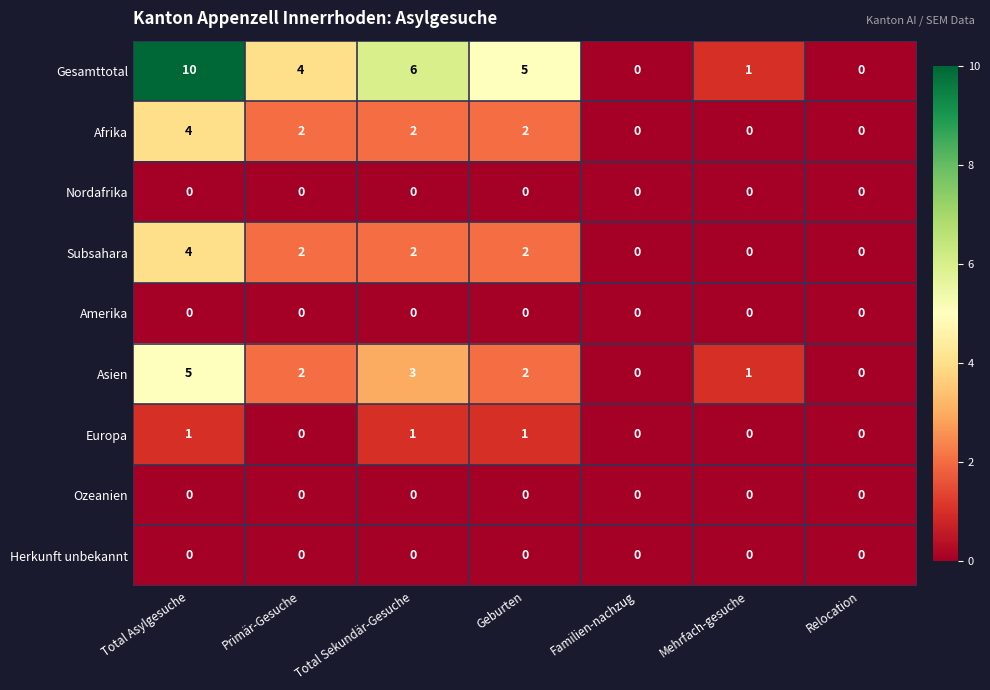

What is the sum of the Gesamttotal values at Primär-Gesuche and Geburten?

9